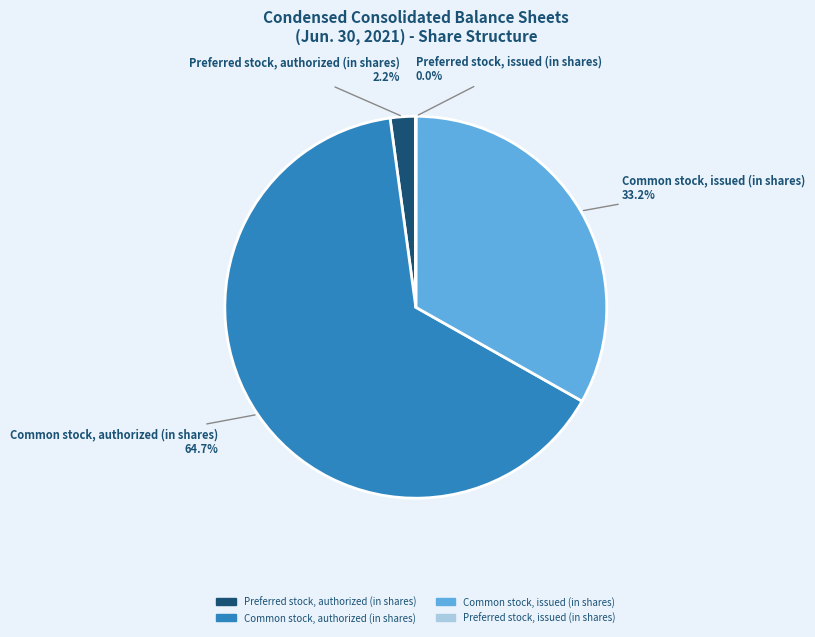

To the nearest percent, what is the average slice percentage?

25%